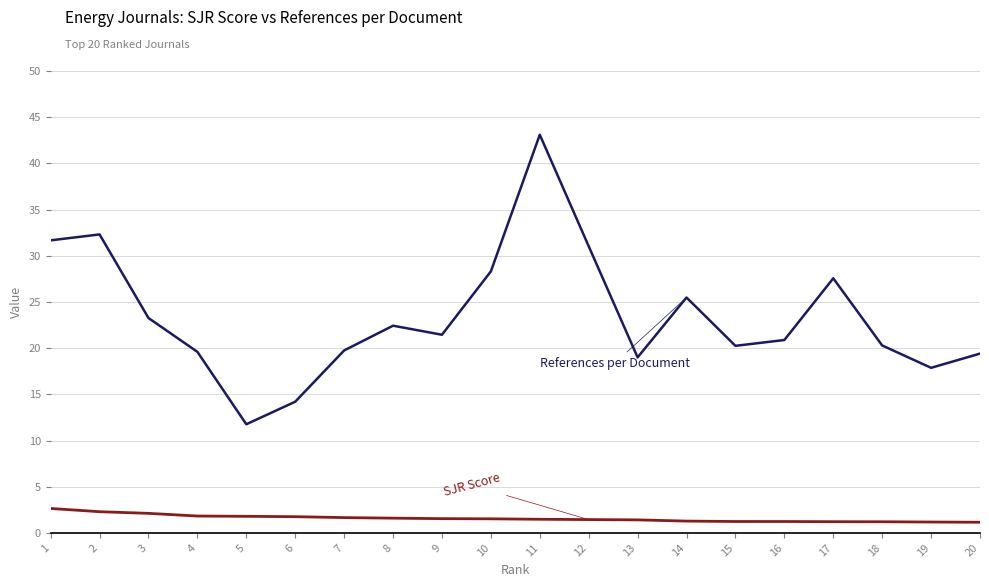

What is the total value across all series at 17?

28.8